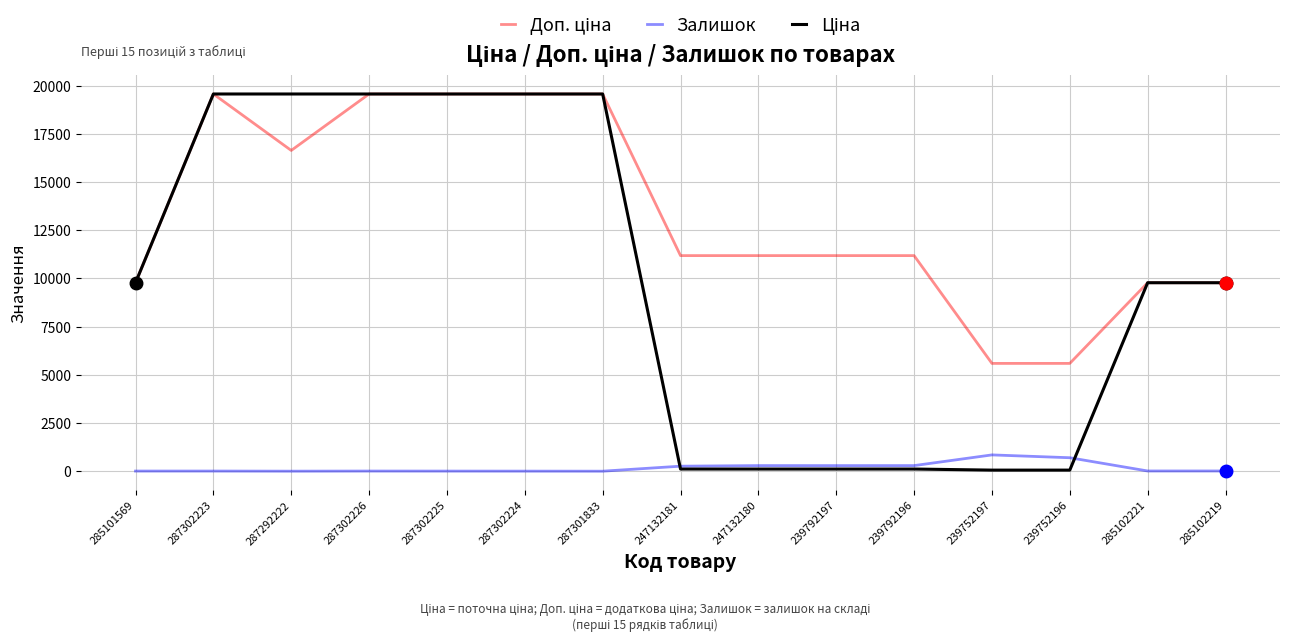

What is the label of the 11th point from the left?

239792196